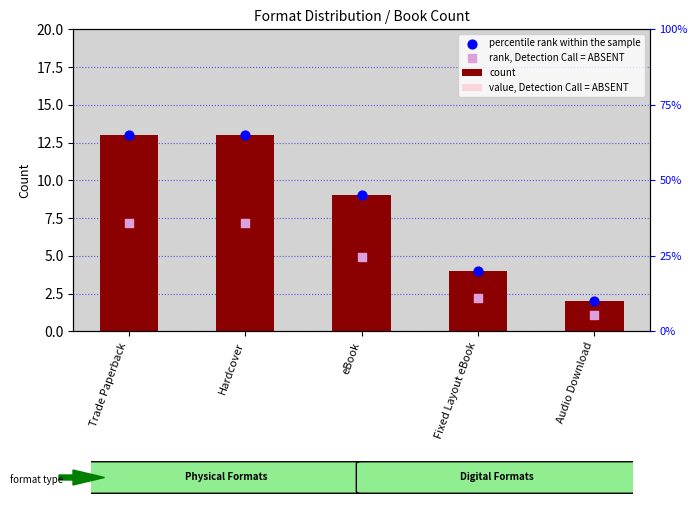

Which series reaches the maximum Y coordinate?

count